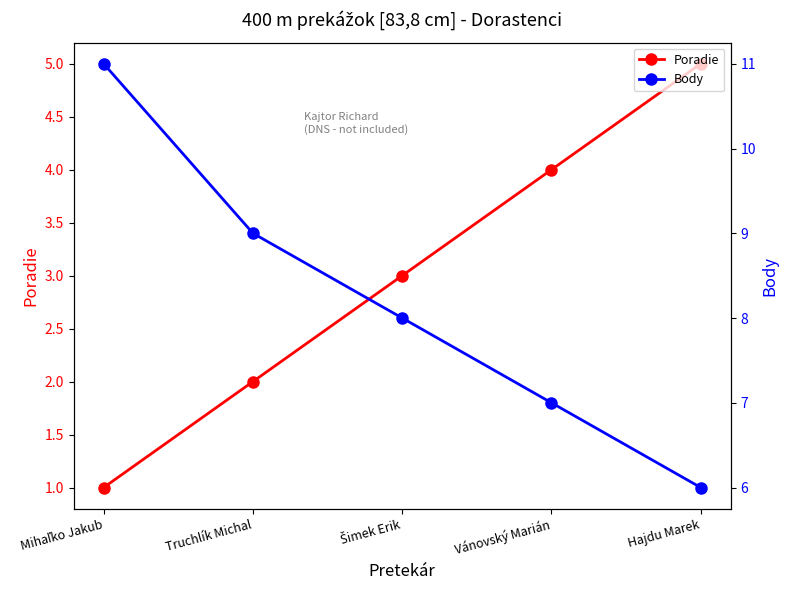

At which label does Poradie reach its minimum?

Mihaľko Jakub